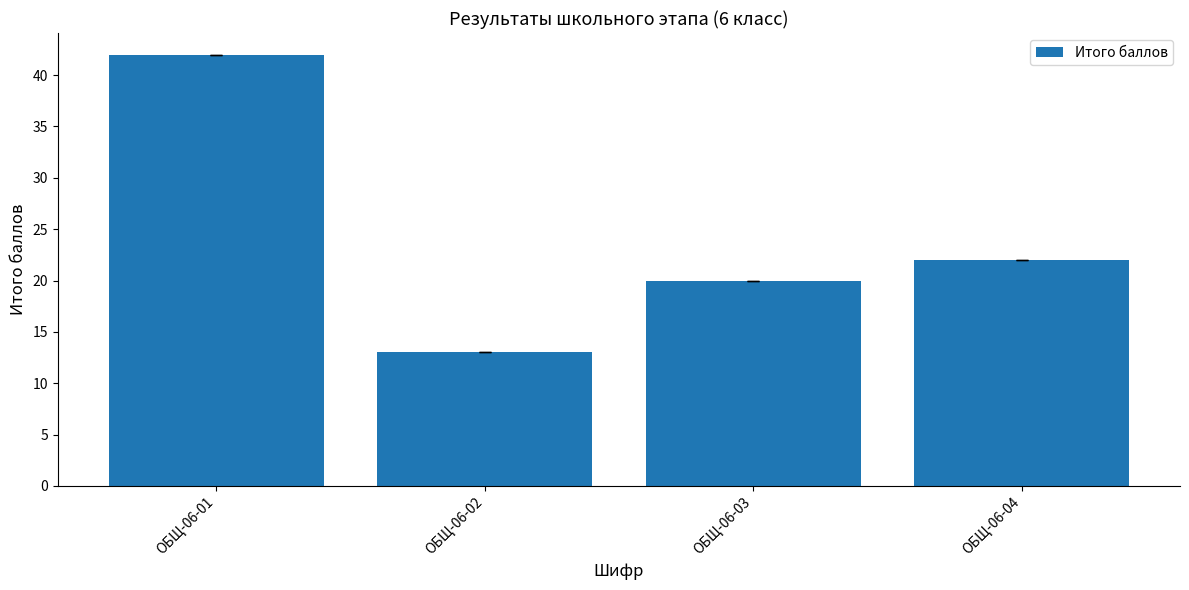

At which category does the chart reach its peak across all series?

ОБЩ-06-01